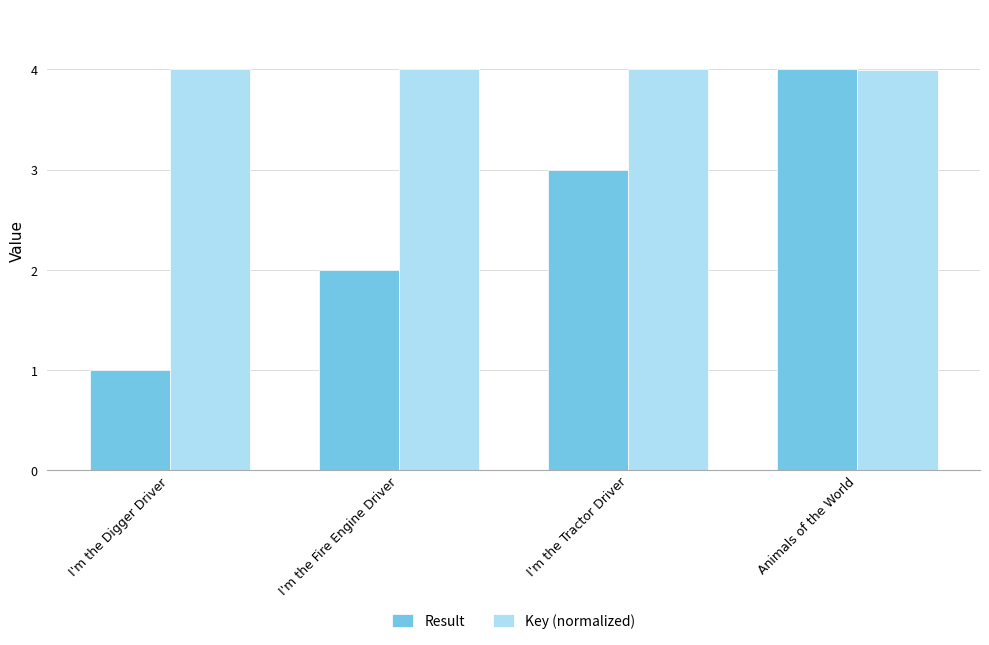

At I'm the Fire Engine Driver, list the series in order from largest to smallest.

Key (normalized), Result